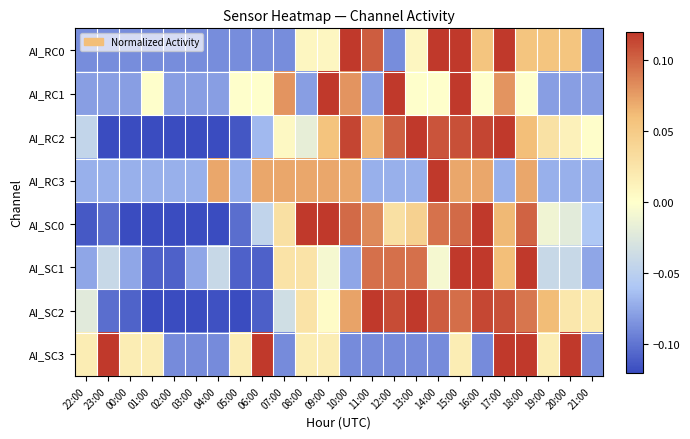

Rank the series by their maximum value, from lowest to highest.

AI_RC0, AI_RC1, AI_RC2, AI_RC3, AI_SC0, AI_SC1, AI_SC2, AI_SC3